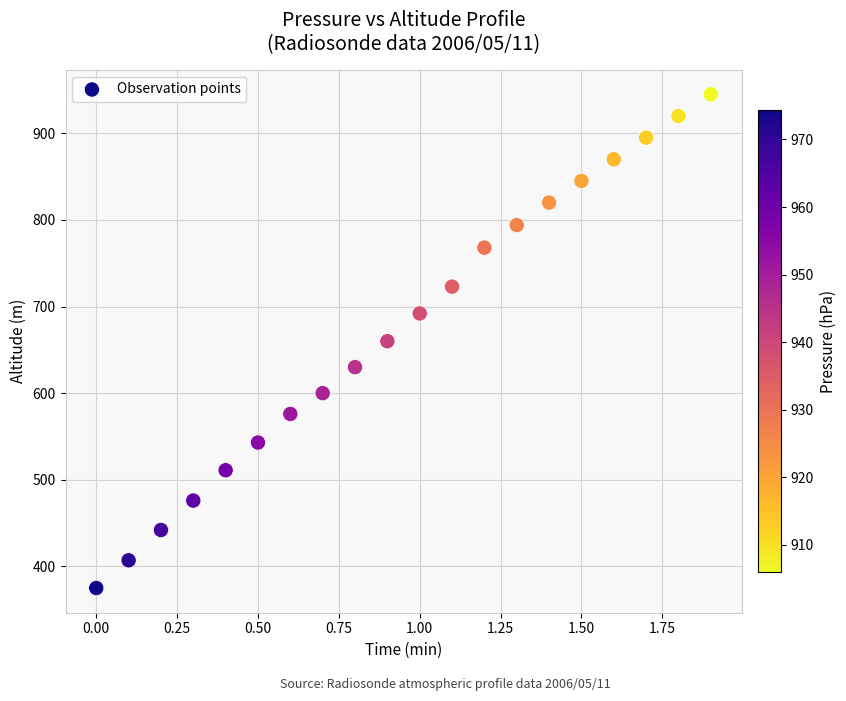

What is the range of Y values (max minus min)?

570